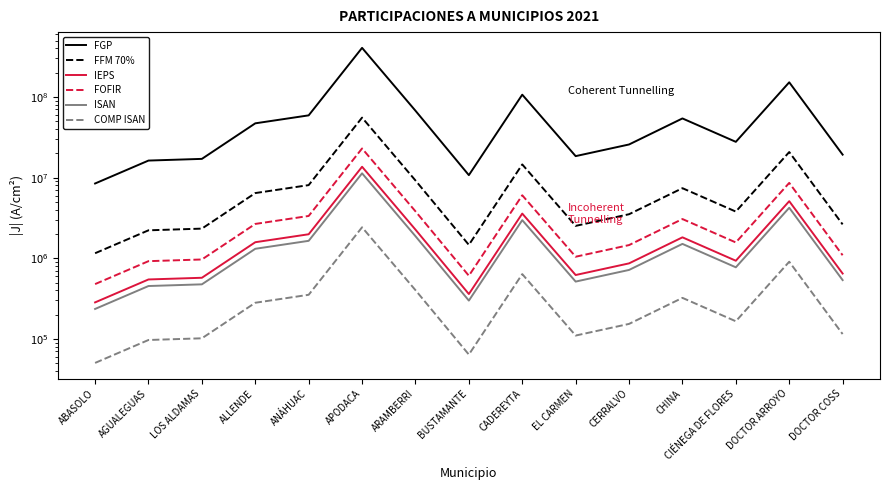

Is it true that FGP equals 35930787.1 at ARAMBERRI?

False